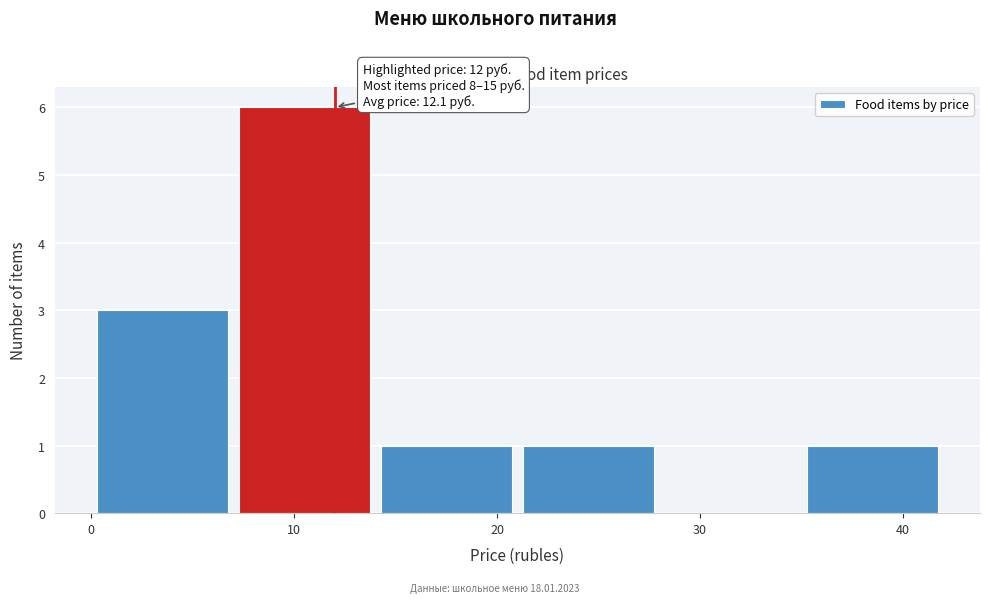

Over which range of the x-axis is the bar tallest?

7 to 14